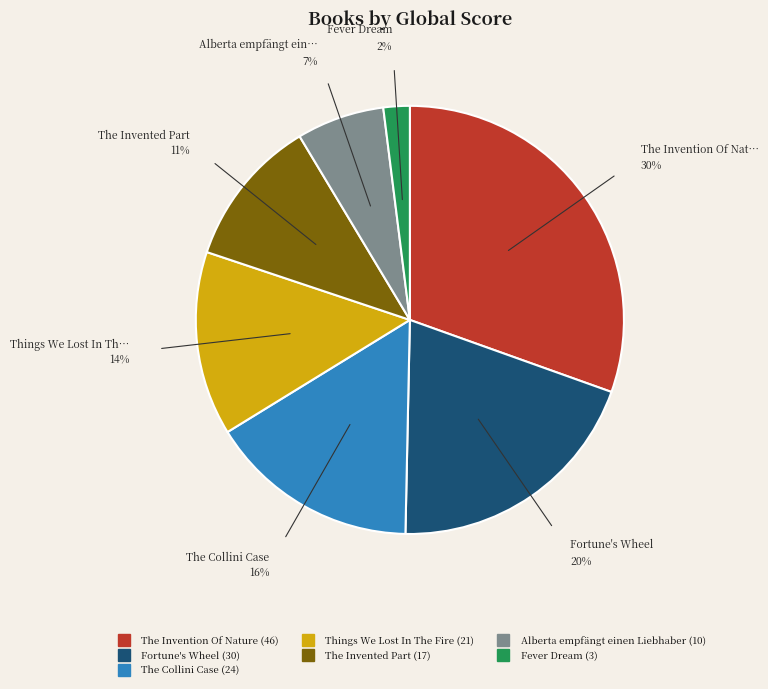

Is there any slice that represents more than half of the pie?

No